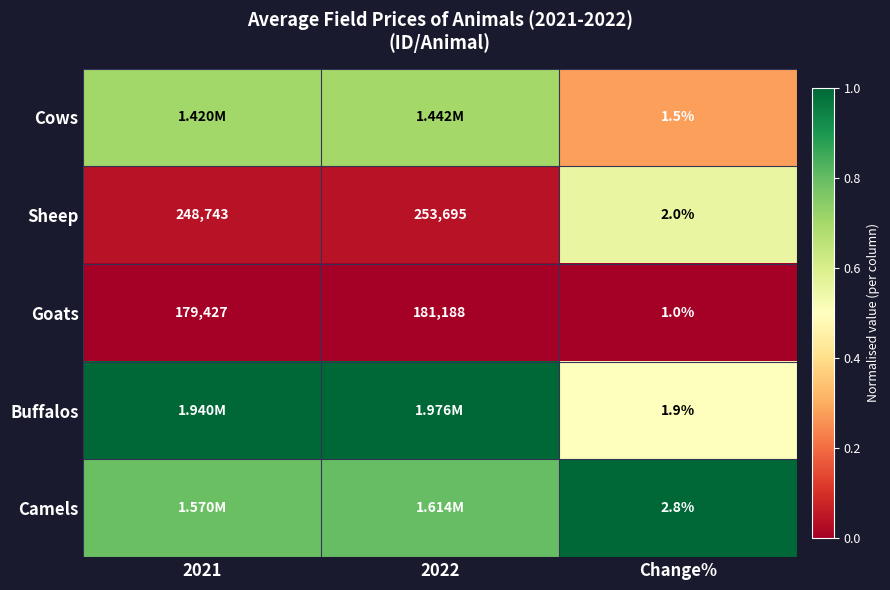

Is the value of Camels at Change% greater than the value of Buffalos at Change%?

Yes